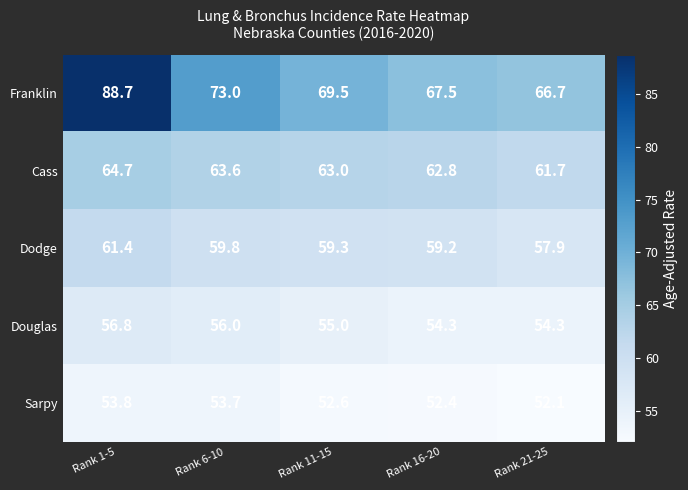

At which category is the sum across all series the highest?

Rank 1-5